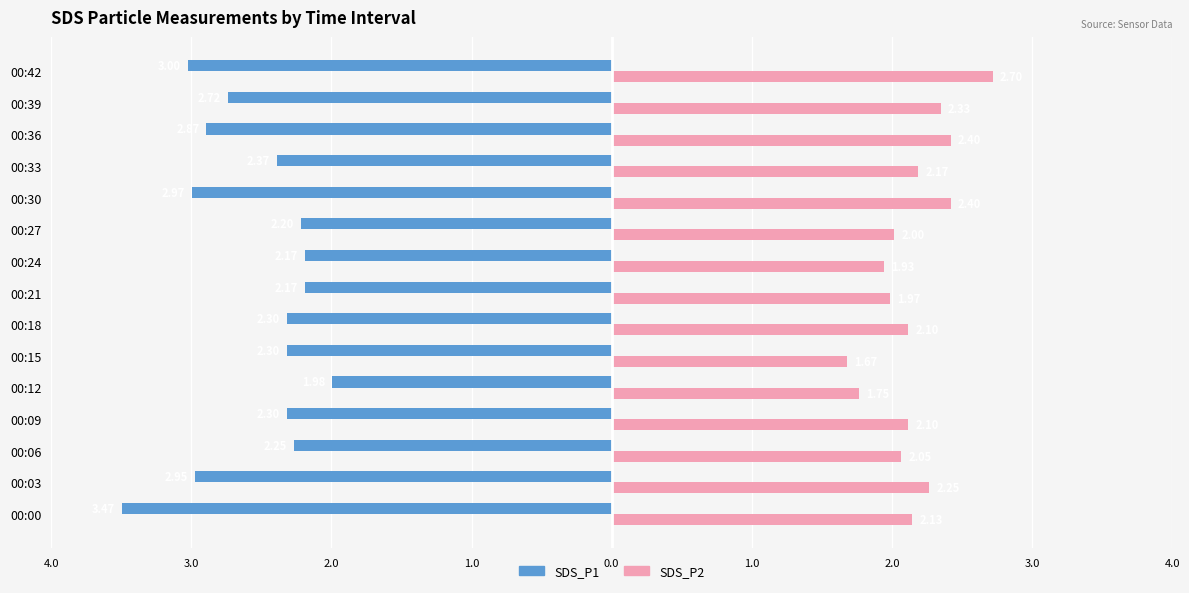

What are all the series names shown in the legend?

SDS_P1, SDS_P2